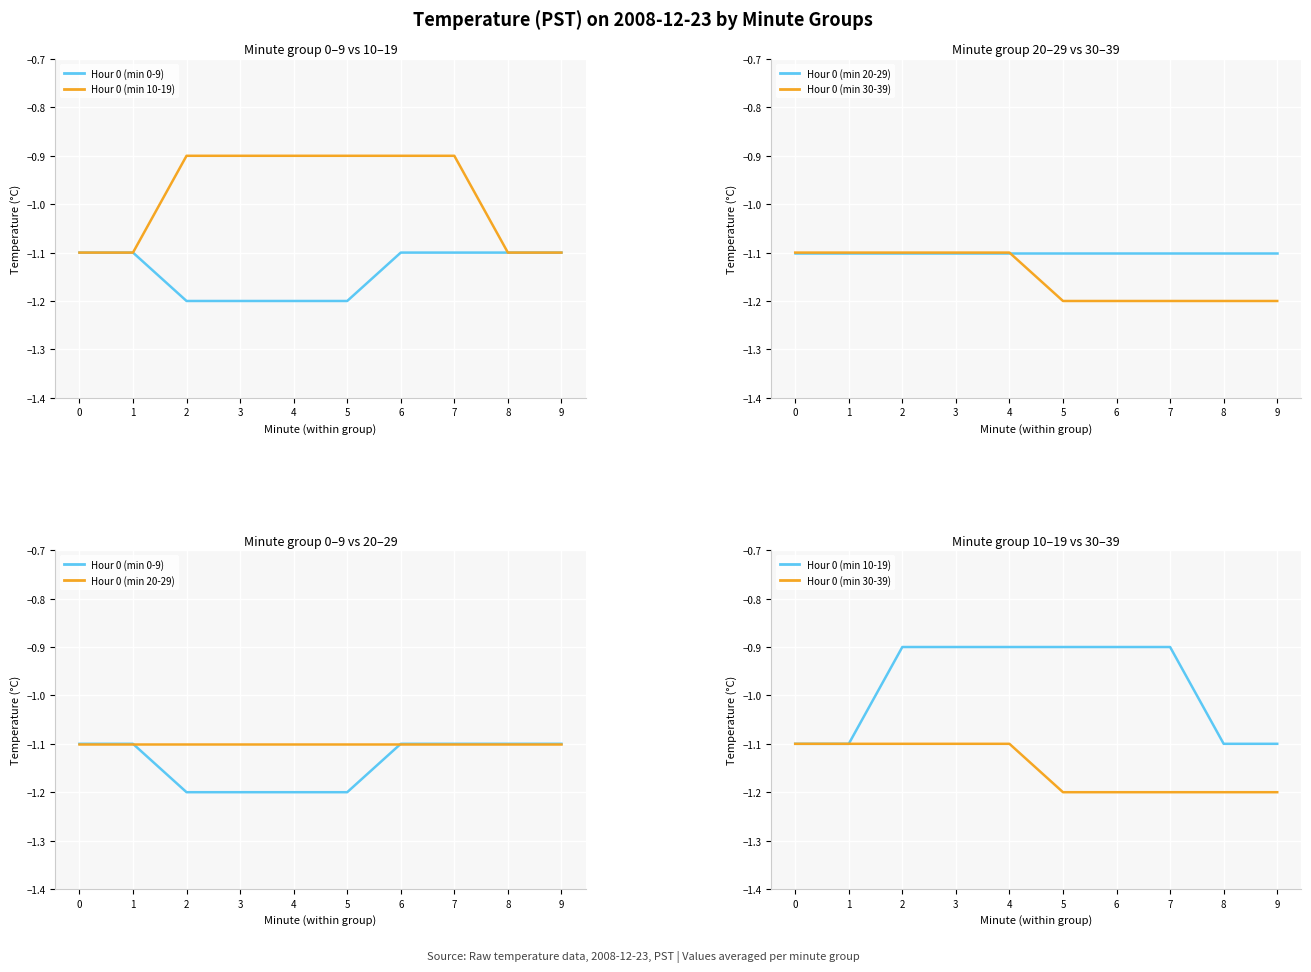

Which category has the highest value in the Hour 0 (min 10-19) series?

2